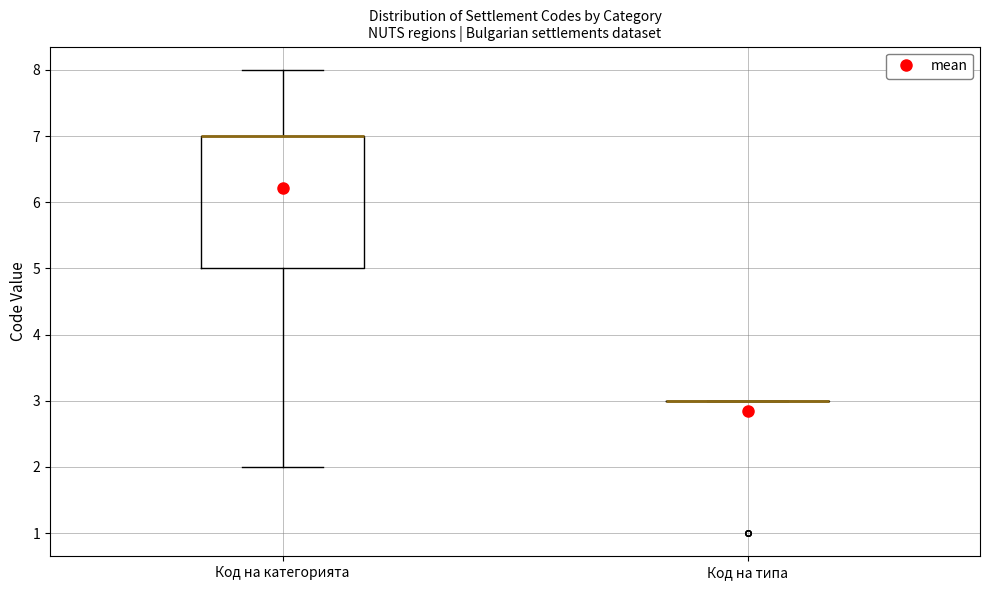

Reading left to right, transcribe this box plot: for each box, give where its median line is, the range the box spans, and where its two whiskers end, as read against the y-axis. The values are not printed on the chart, so give them approximately, as read against the axis.

Код на категорията: median 7 (drawn on the box's upper edge), box 5 to 7, whiskers 2 to 8
Код на типа: box collapsed to a line at 3, whiskers 3 to 3